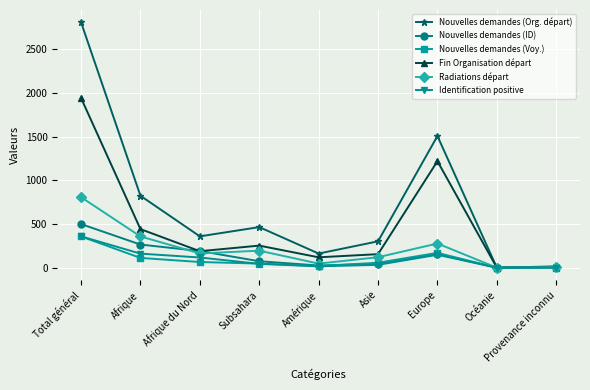

What is the label of the 9th point from the left?

Provenance inconnu